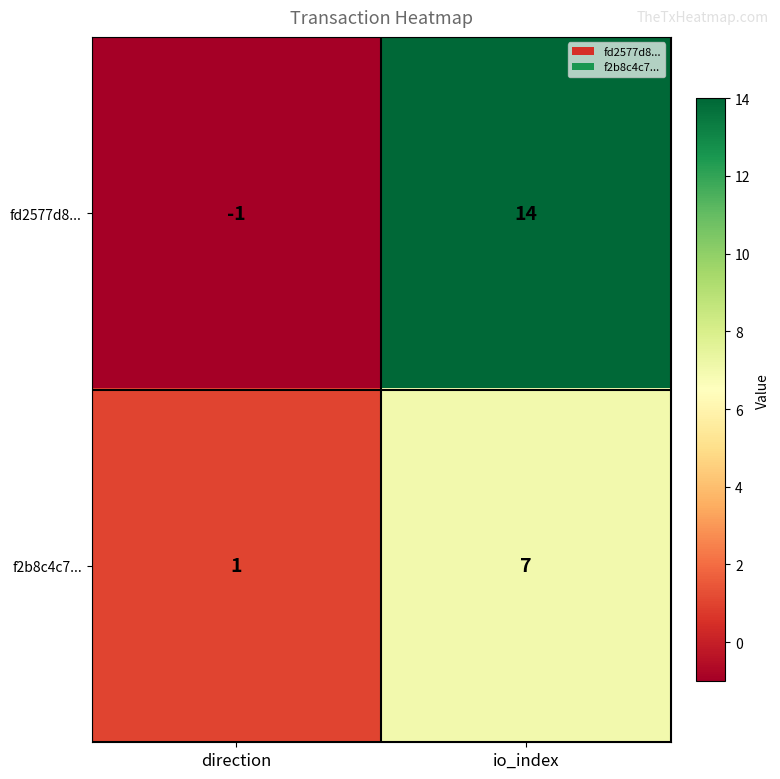

What is the sum of the f2b8c4c7... values at io_index and direction?

8